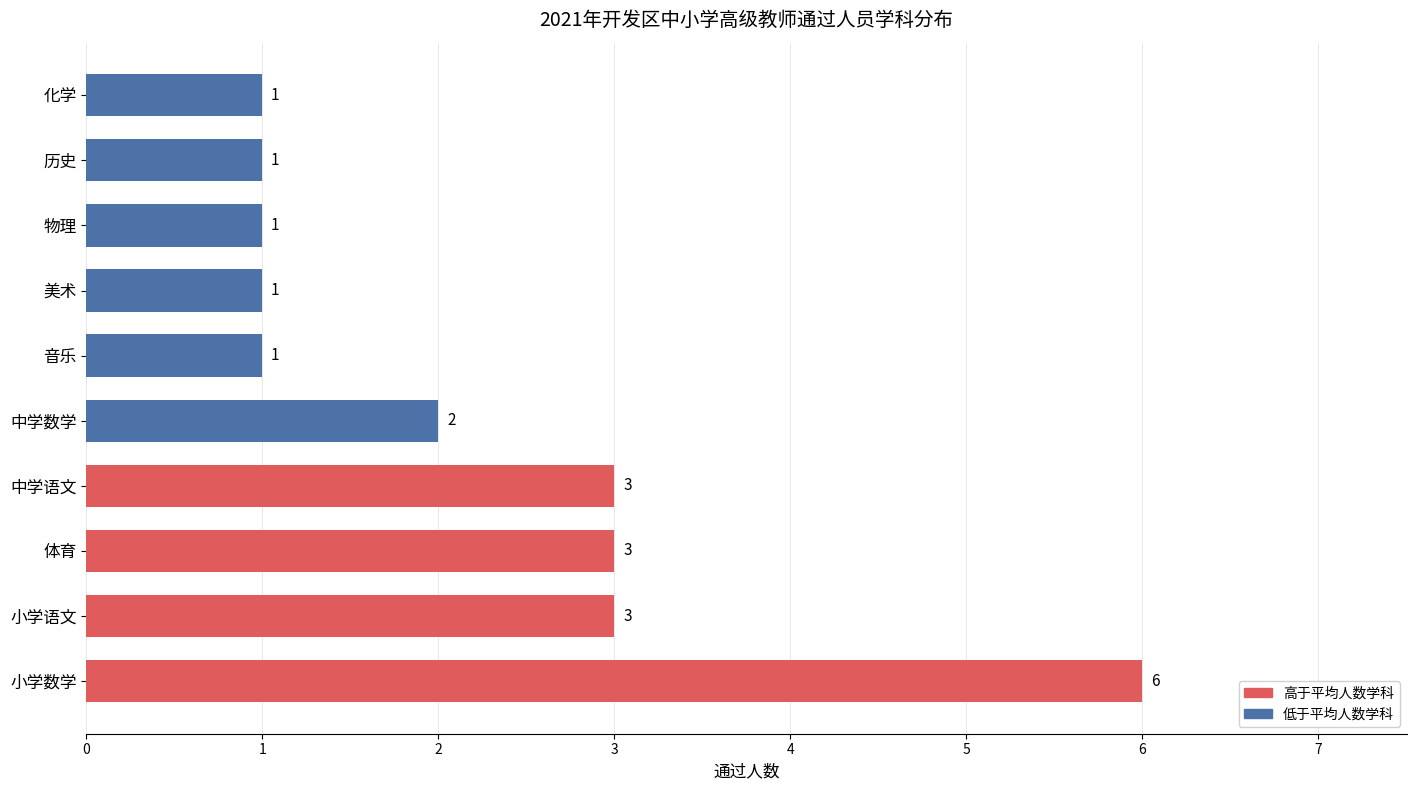

Approximately how many times larger is the value at 物理 compared to 音乐?

1.0